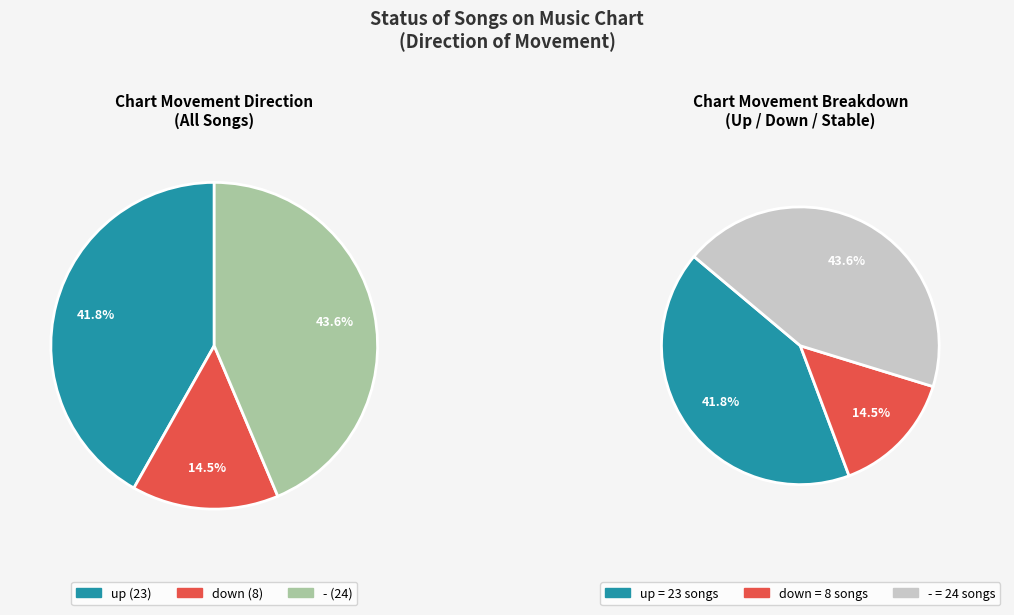

Is there a majority slice in this chart?

No